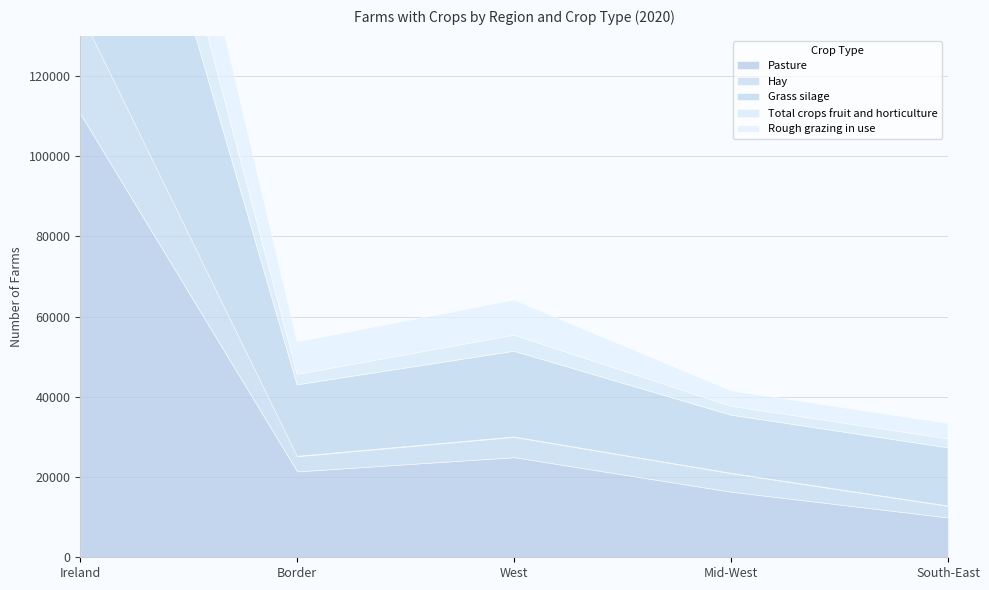

What is the maximum value for Pasture?

110572